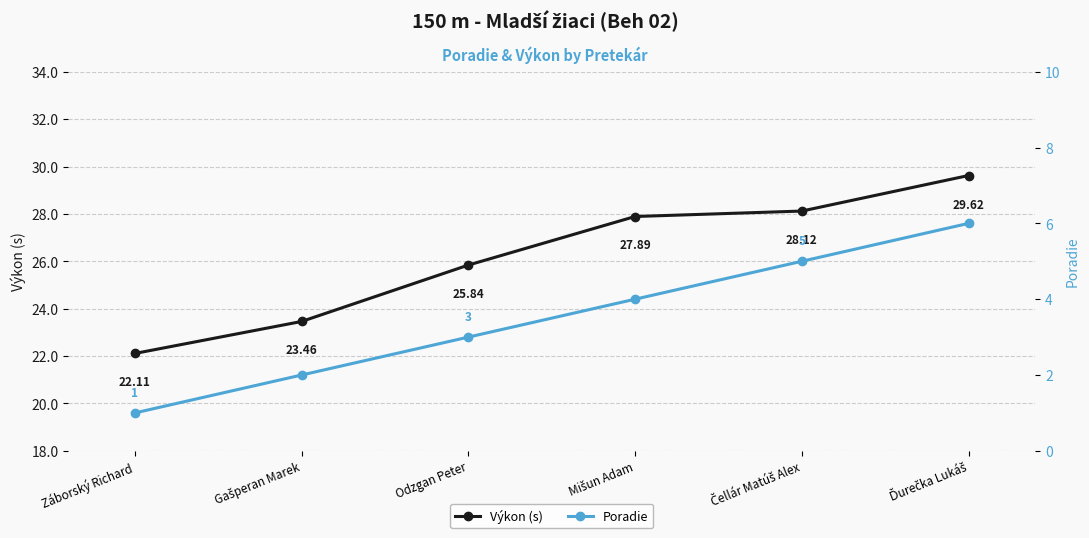

What is the difference between the maximum and minimum values in the Výkon (s) series?

7.5